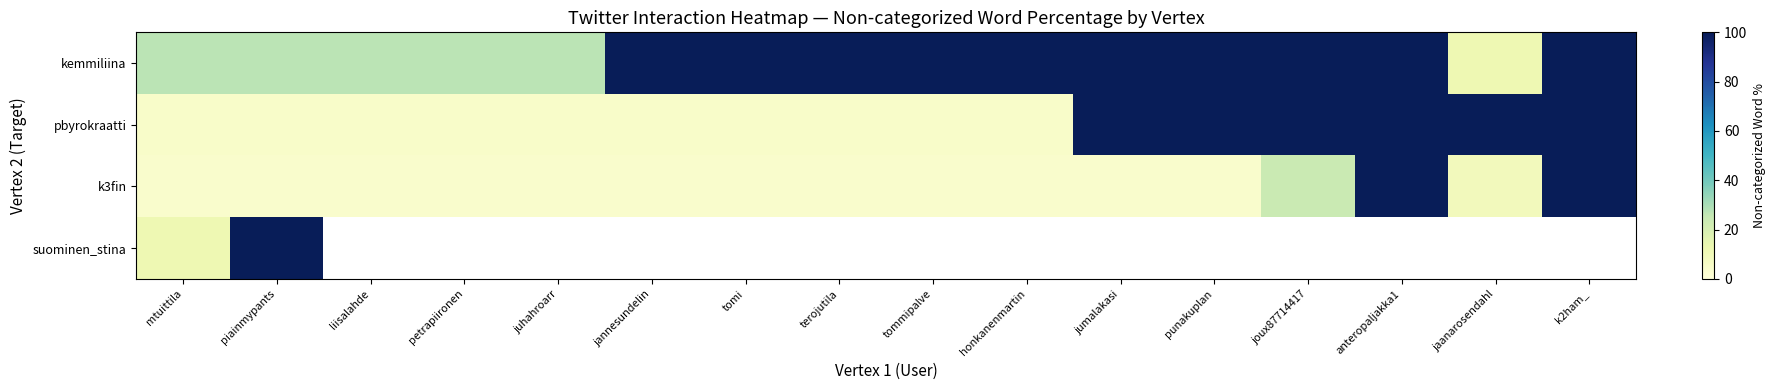

Rank the series by their maximum value, from highest to lowest.

kemmiliina, pbyrokraatti, k3fin, suominen_stina